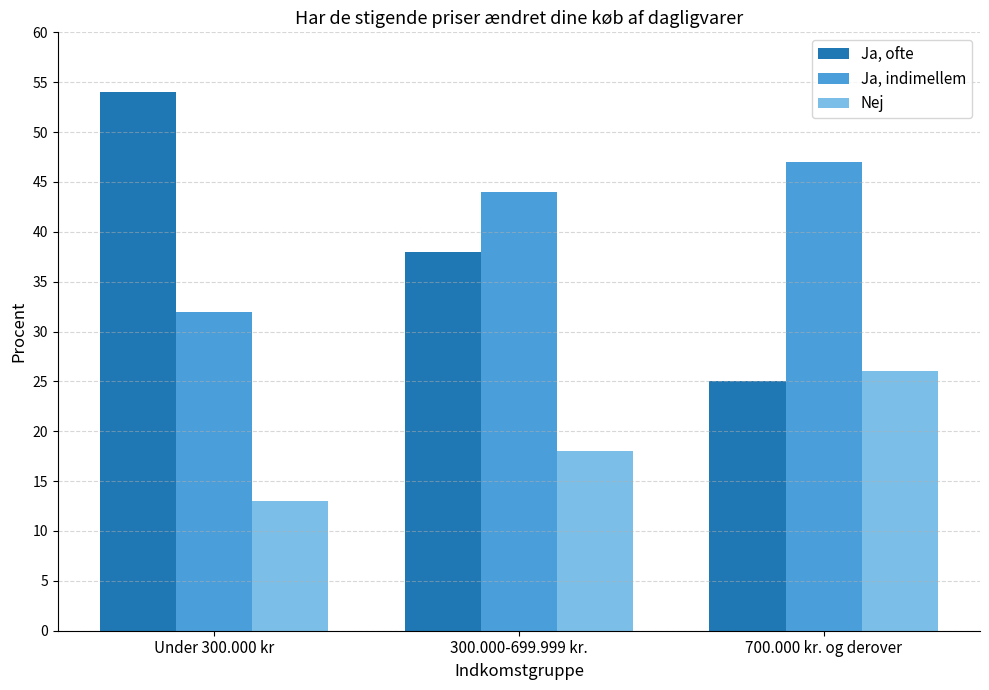

What value does the Ja, indimellem series have at 300.000-699.999 kr.?

44